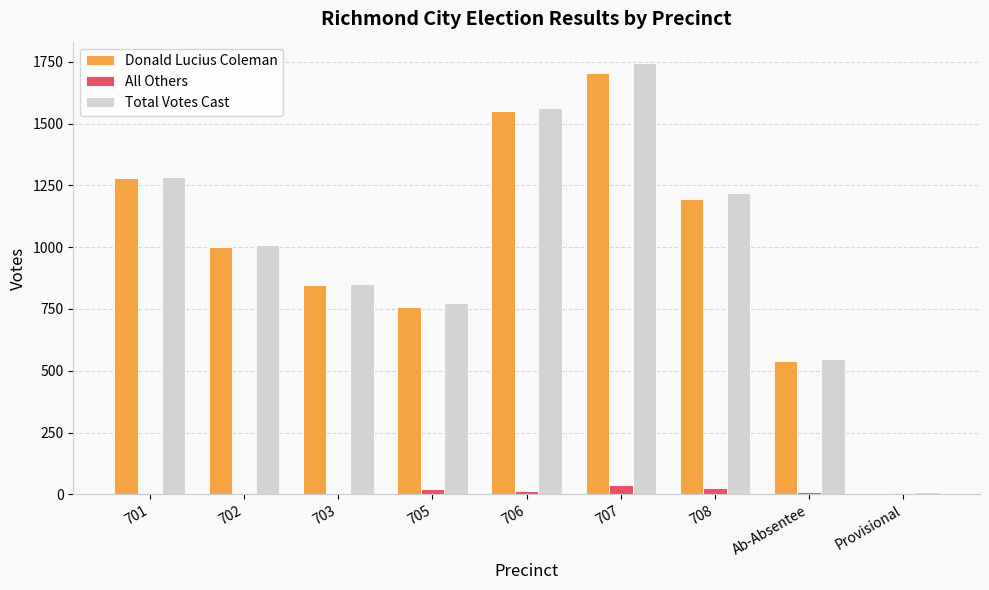

Count the number of categories in the chart.

9